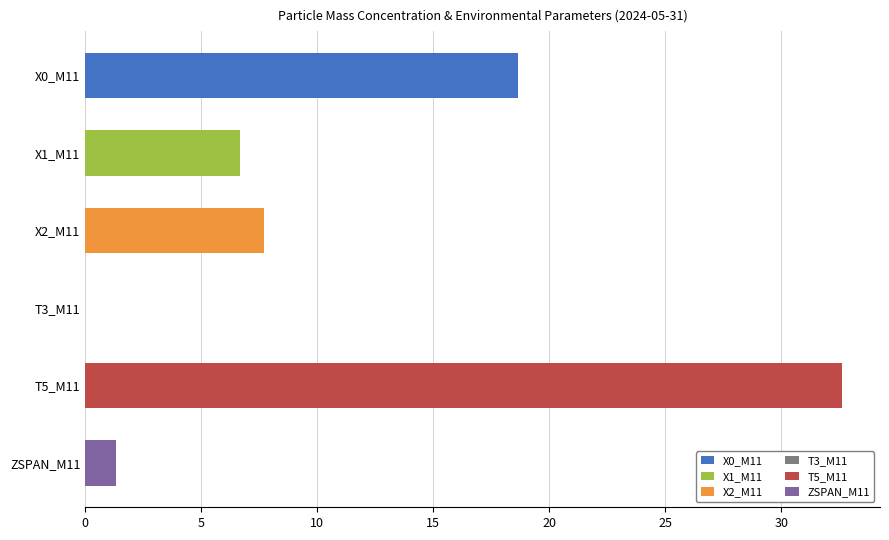

At 23:13, list the series in order from largest to smallest.

T5_M11, X0_M11, X2_M11, X1_M11, ZSPAN_M11, T3_M11